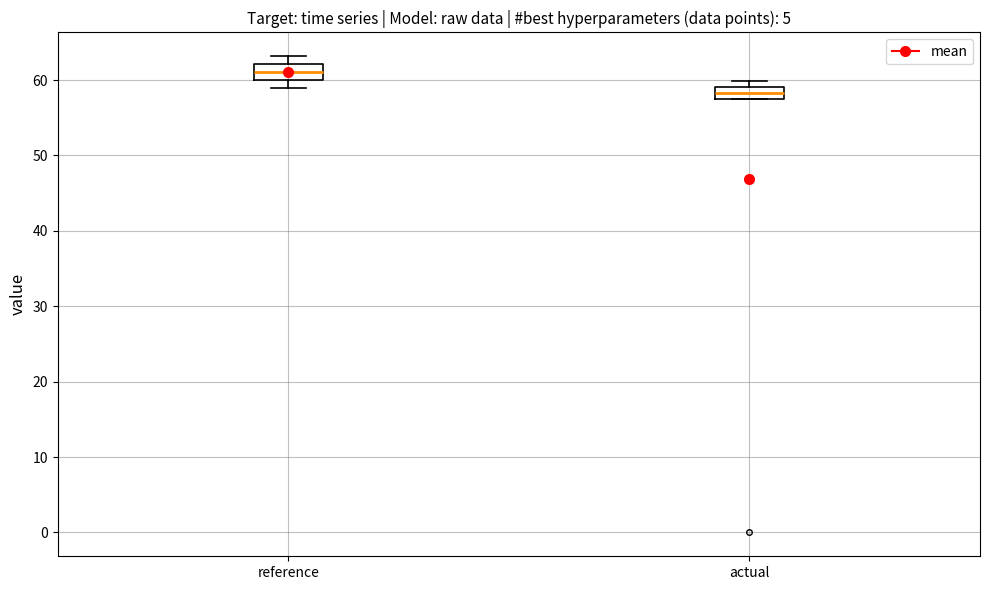

Where is the upper edge of the box for actual on the y-axis? The values are not printed on the chart, so give them approximately, as read against the axis.

59